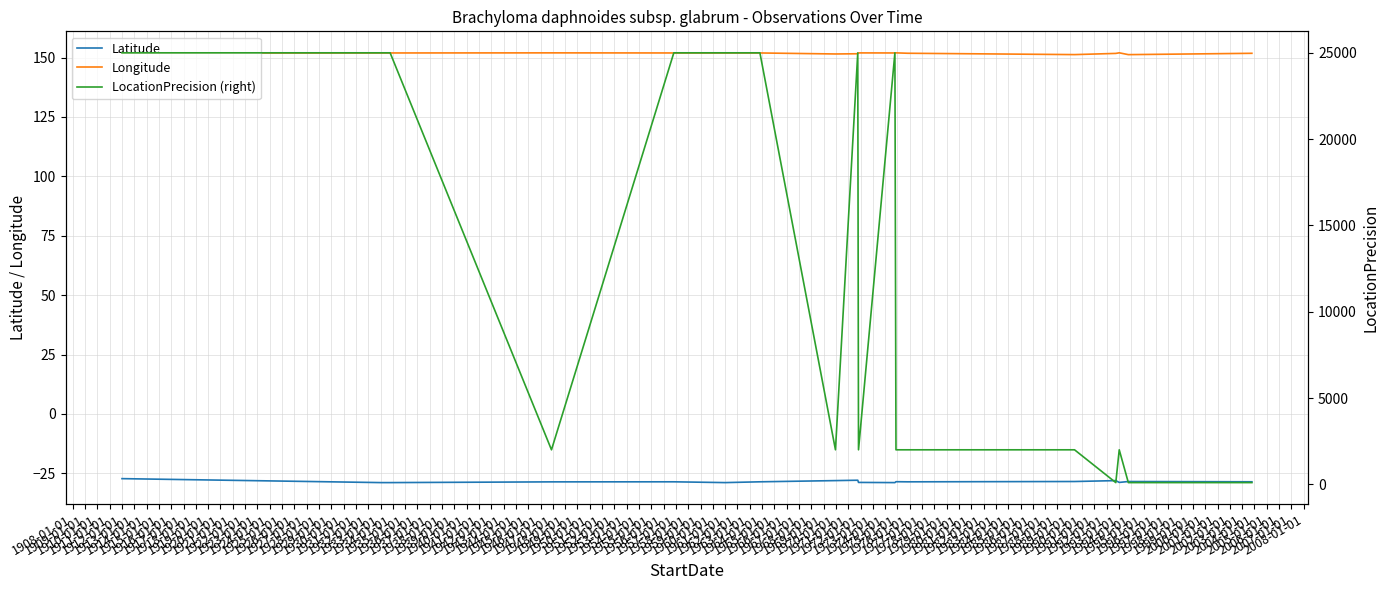

True or false: Latitude and Longitude intersect in this chart.

False